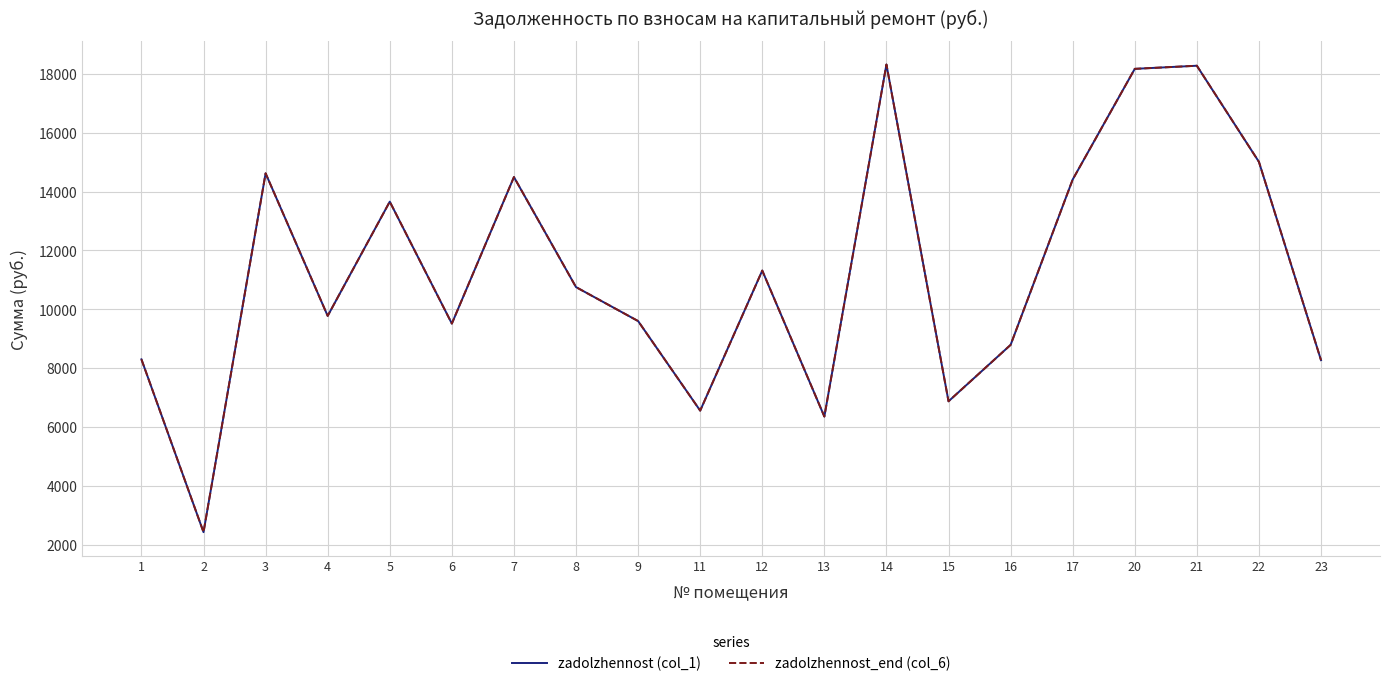

Is the value of zadolzhennost (col_1) at 14 greater than the value of zadolzhennost_end (col_6) at 22?

Yes